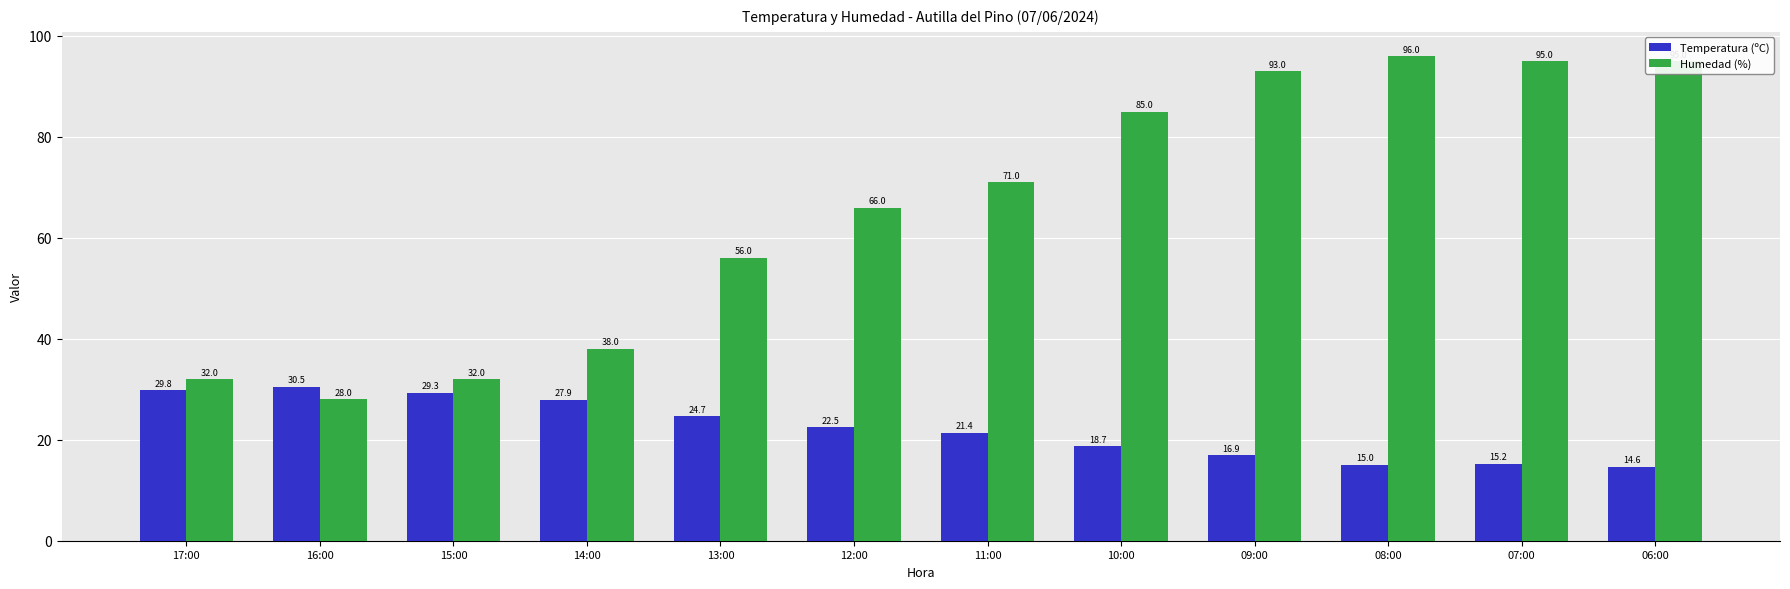

How many bars are there in each group?

2